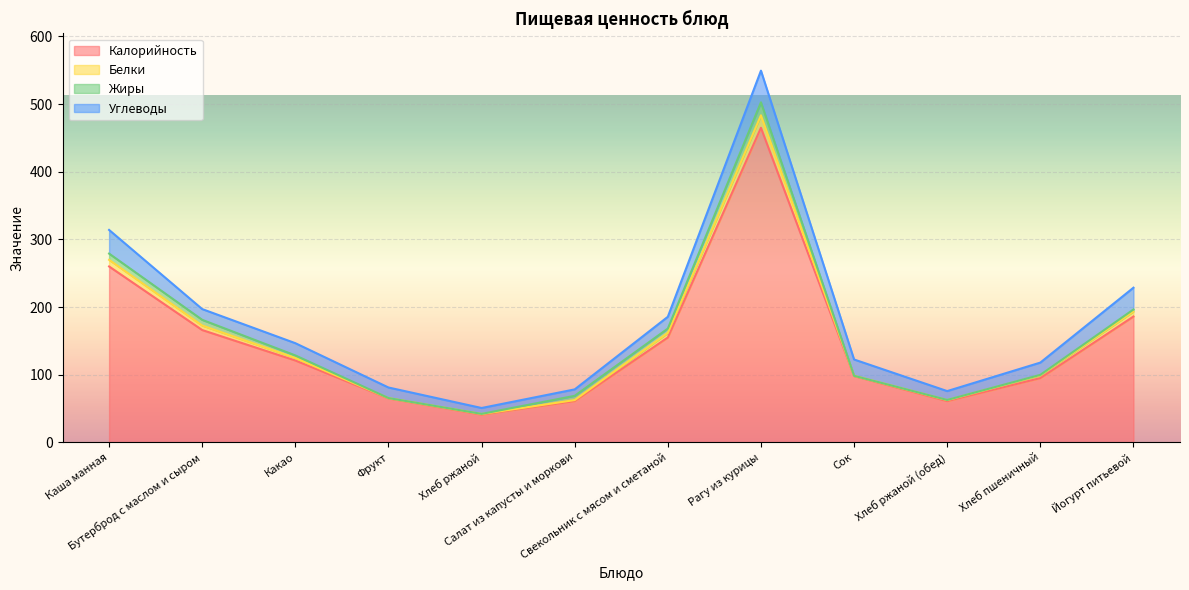

True or false: Белки and Калорийность cross at least once.

False